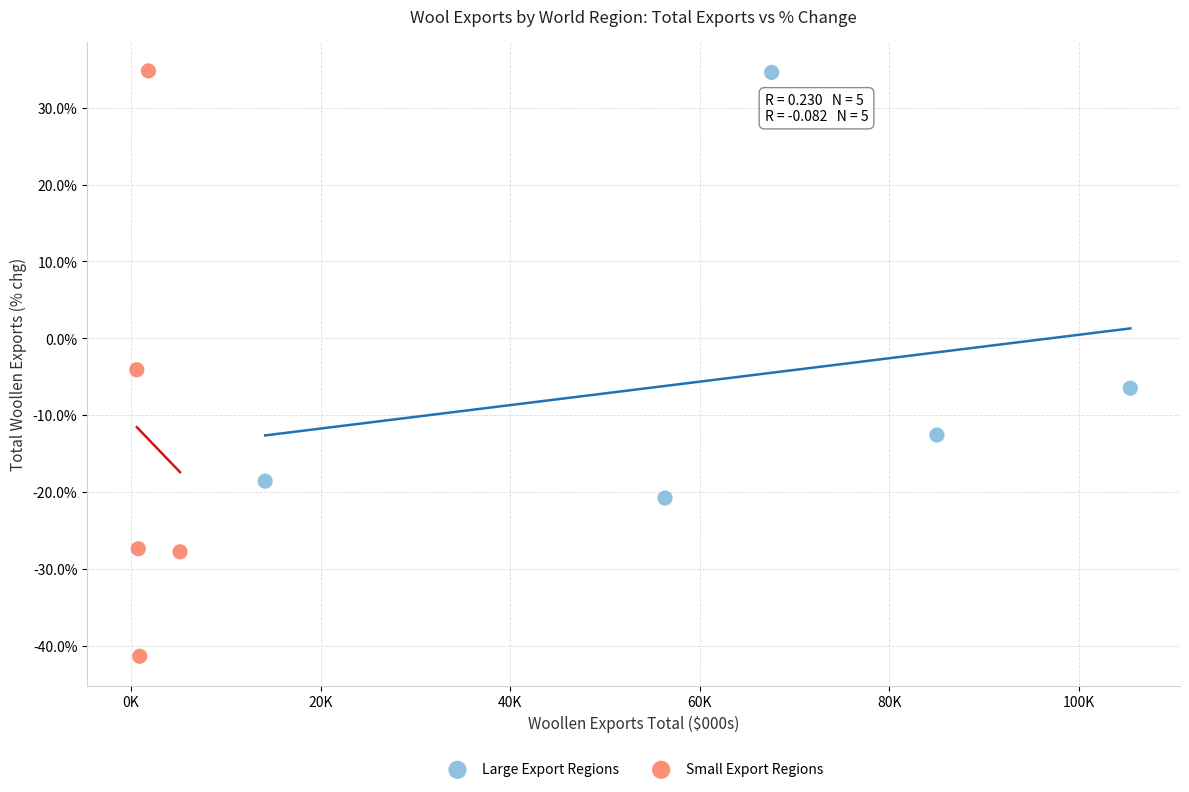

Which series has the largest Y range (max minus min)?

Small Export Regions